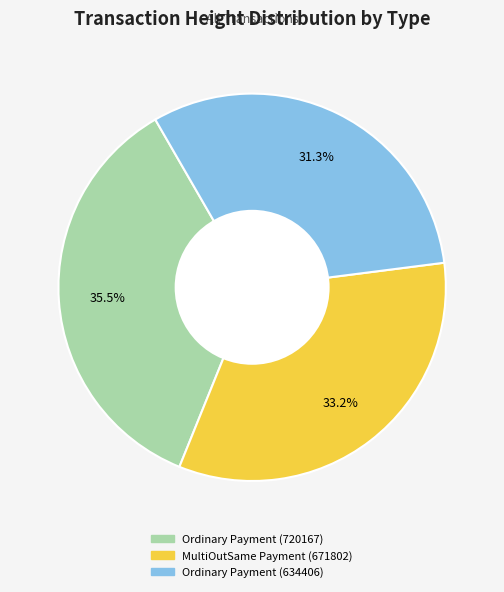

Is there any slice that represents more than half of the pie?

No